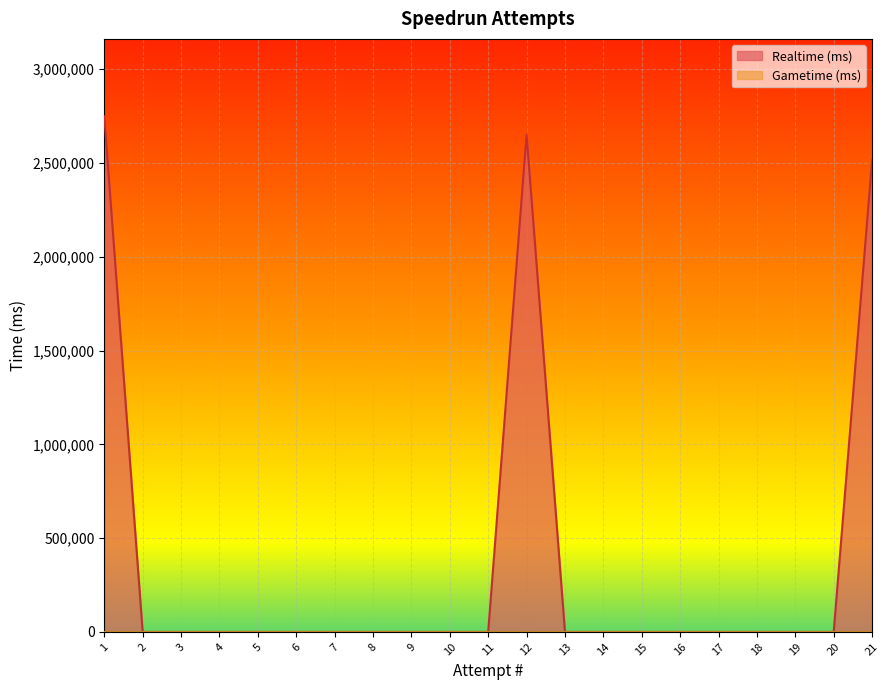

What is the sum of all values?

7913832